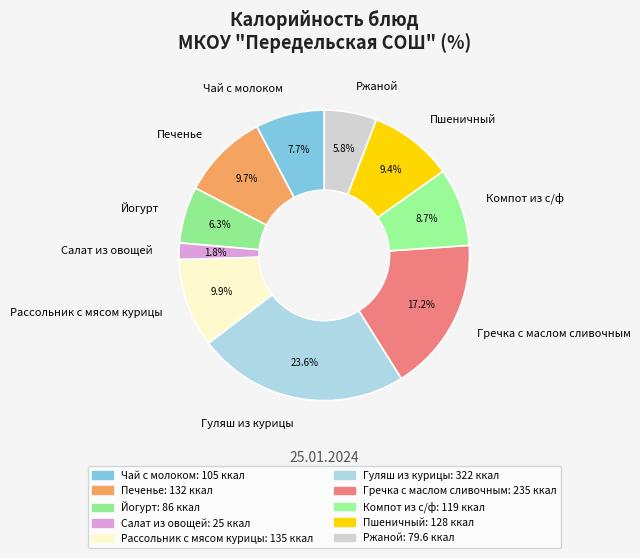

What portion of the pie excludes Печенье?

90.3%